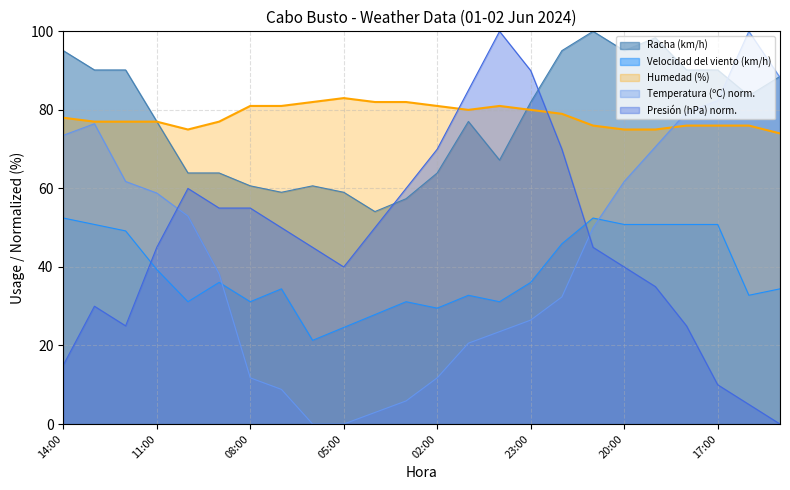

Does the chart display data point markers on the line(s)?

No